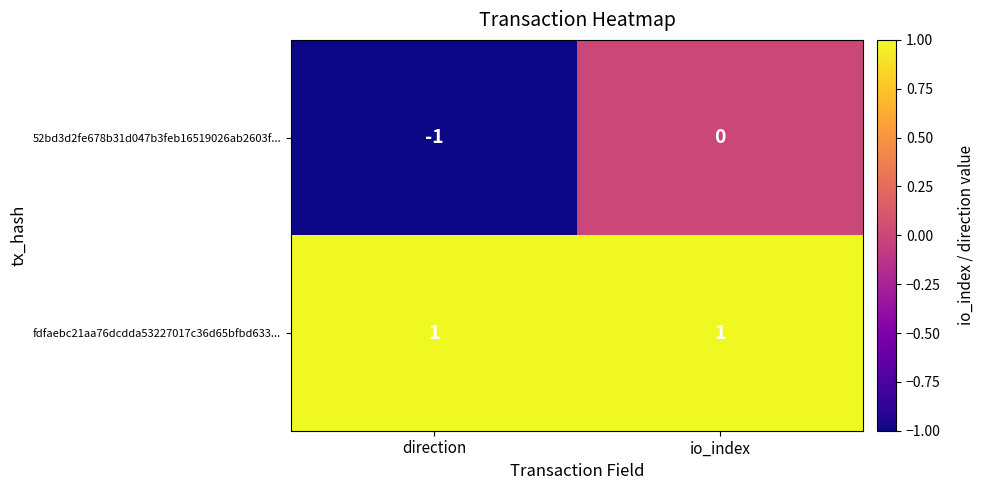

Is it true that fdfaebc21aa76dcdda53227017c36d65bfbd633... equals 1 at direction?

True